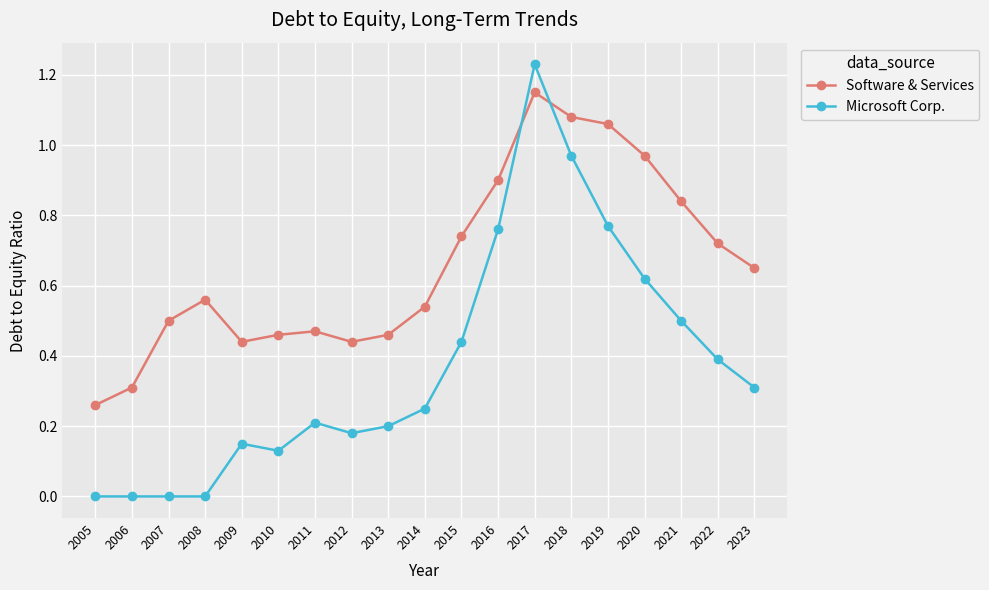

At which label does Microsoft Corp. reach its peak?

2017